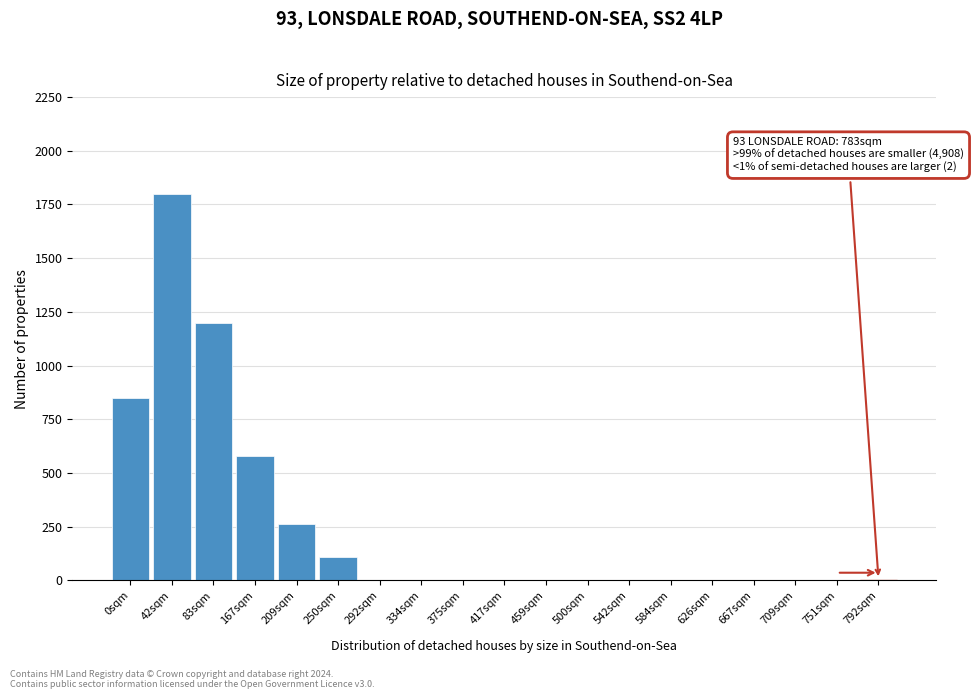

What is the sum of the values at 751sqm and 167sqm?

580